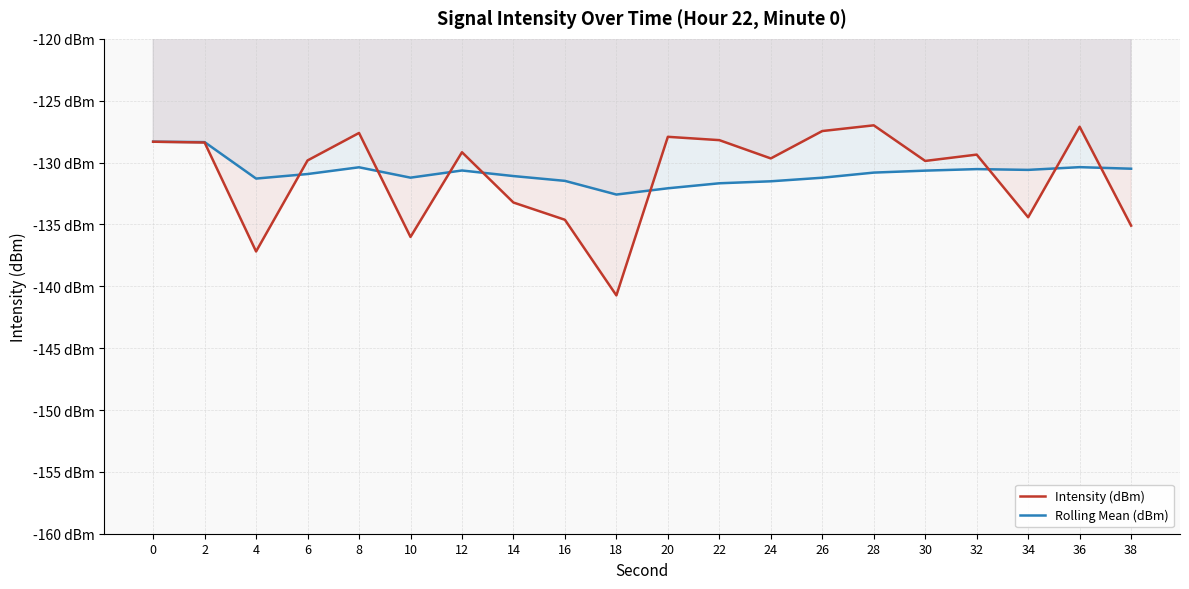

Reading right to left, extract all data points from this chart.

Intensity (dBm): -135.1	-127.1	-134.4	-129.4	-129.9	-127.0	-127.5	-129.7	-128.2	-127.9	-140.7	-134.6	-133.2	-129.2	-136.0	-127.6	-129.8	-137.2	-128.4	-128.3
Rolling Mean (dBm): -130.5	-130.4	-130.6	-130.5	-130.7	-130.8	-131.2	-131.5	-131.7	-132.1	-132.6	-131.5	-131.1	-130.6	-131.2	-130.4	-130.9	-131.3	-128.3	-128.3